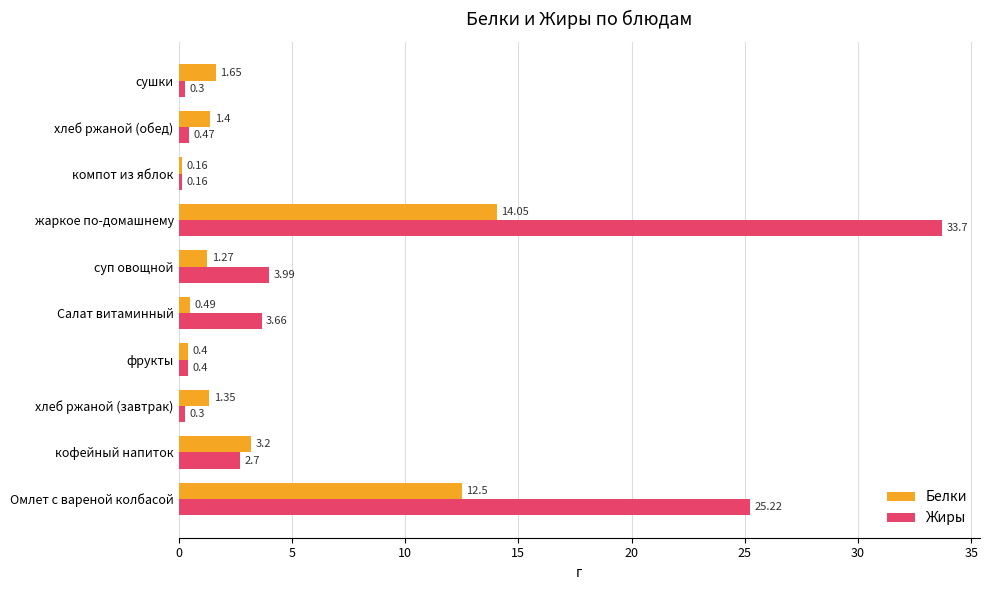

Which series has the largest total across all categories?

Жиры